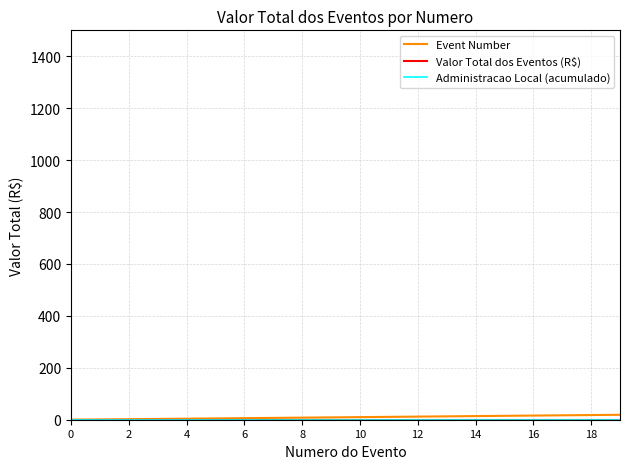

List the series in order of their peak value, lowest first.

Valor Total dos Eventos (R$), Administracao Local (acumulado), Event Number